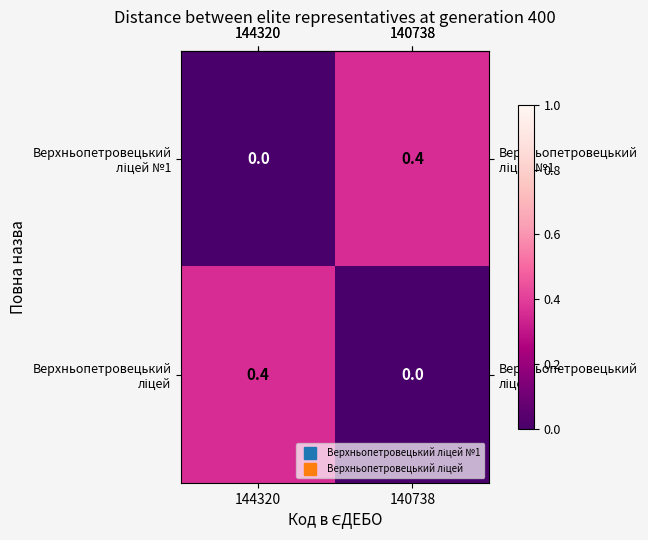

What is the spread (max minus min) of values at 144320?

0.4